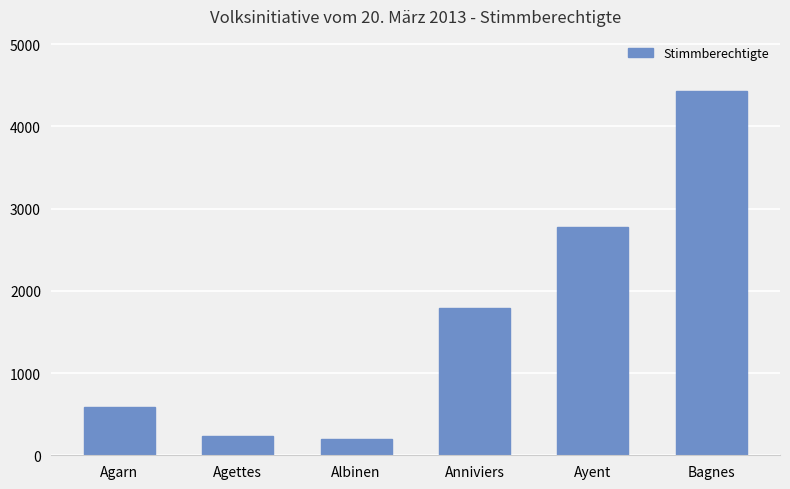

What is the label of the 4th bar from the left?

Anniviers